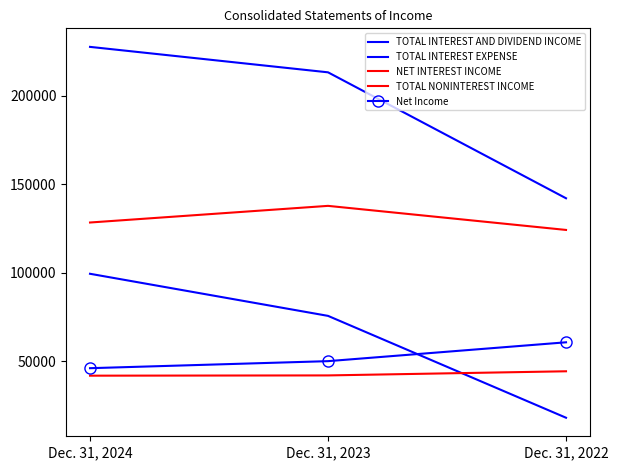

Is it true that NET INTEREST INCOME equals 128368 at Dec. 31, 2024?

True